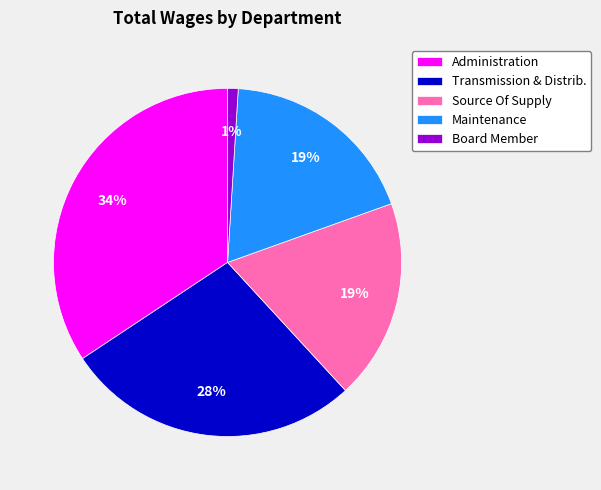

Is it true that Administration is 34% of the pie?

True